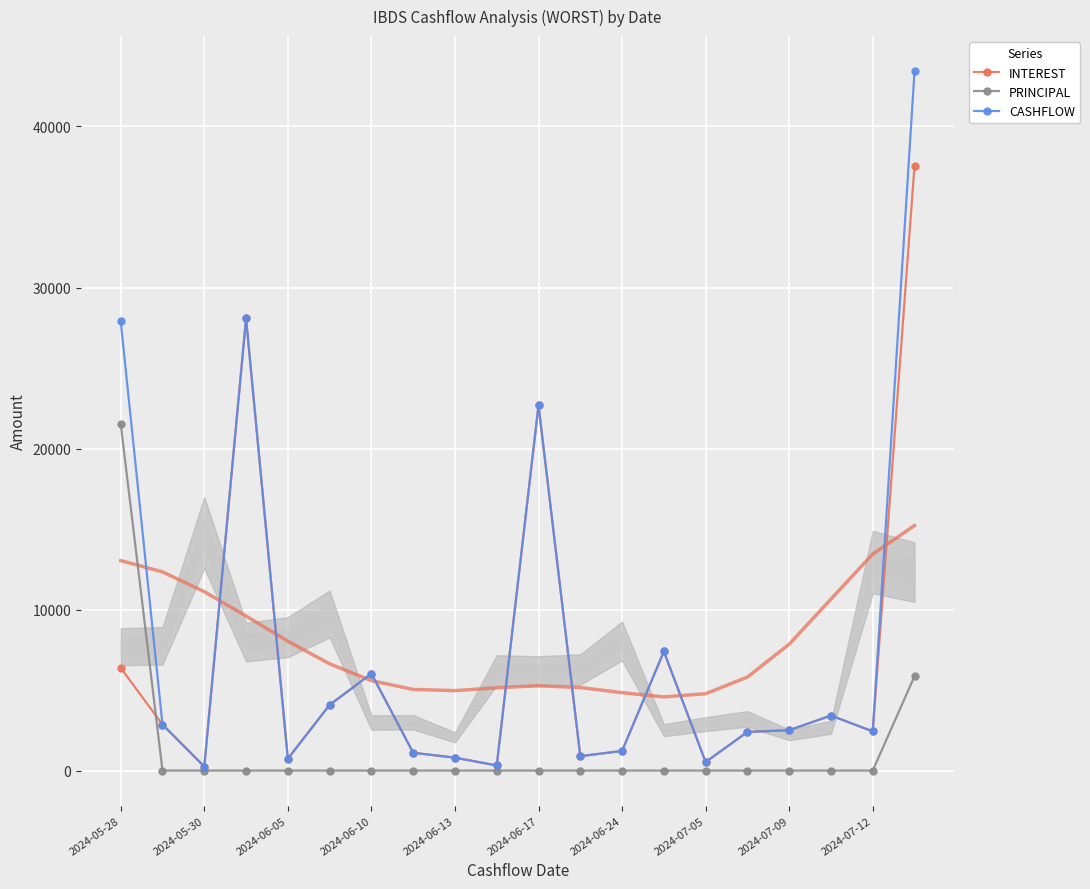

What is the maximum value shown in the chart?

43441.0